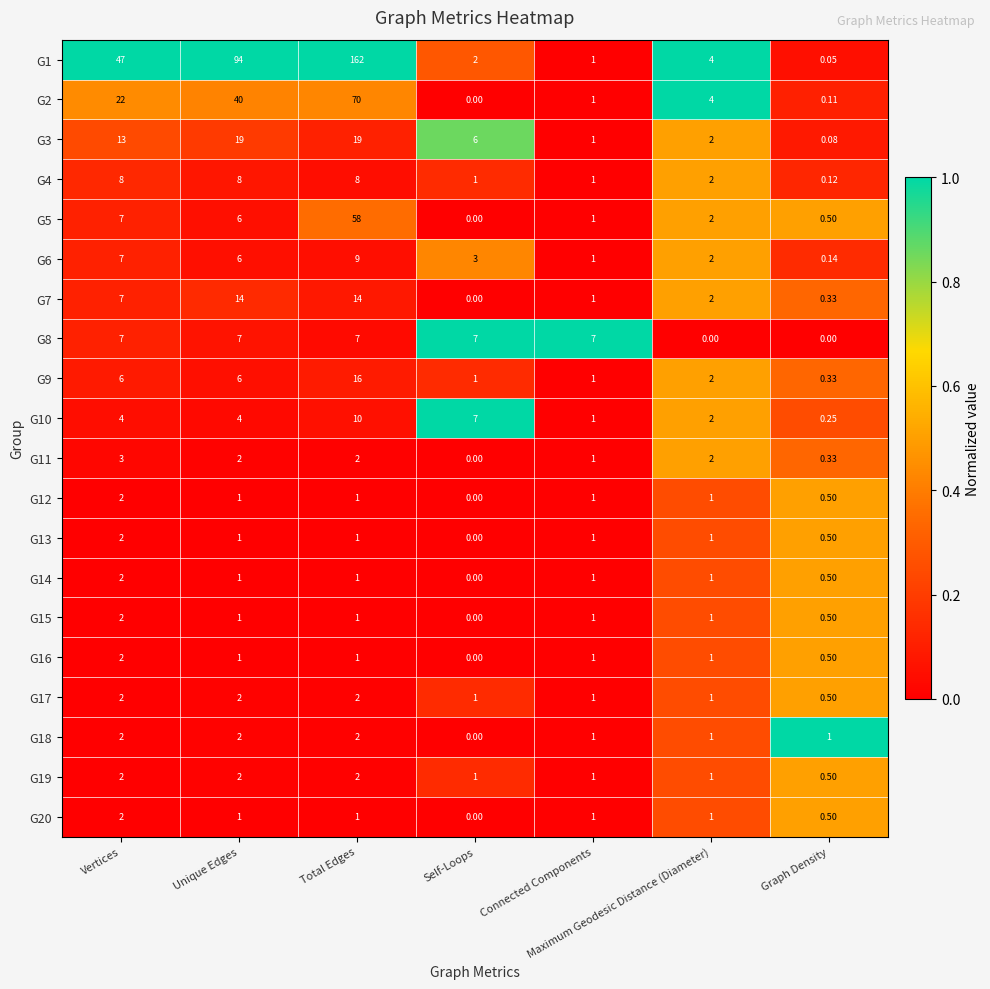

Is the value of G1 at Maximum Geodesic Distance (Diameter) greater than the value of G3 at Unique Edges?

No